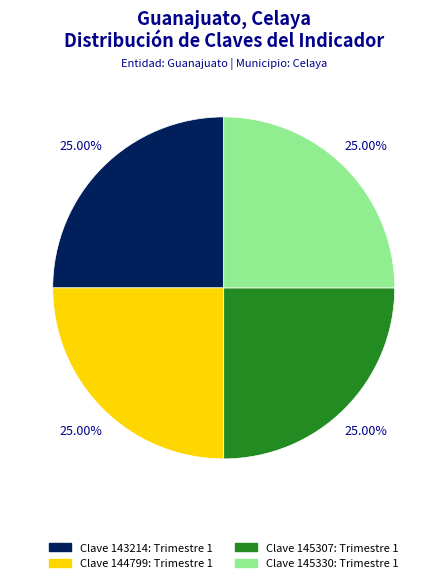

Approximately how many times larger is the value at Clave 144799: Trimestre 1 compared to Clave 143214: Trimestre 1?

1.0